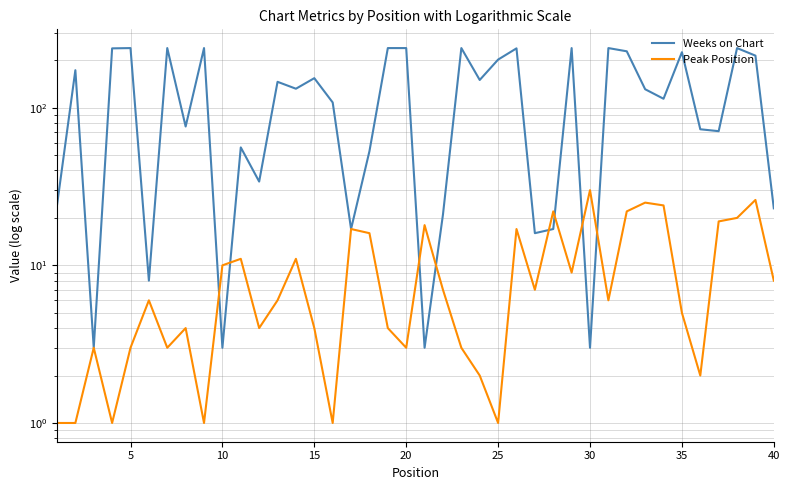

Reading left to right, extract all data points from this chart.

Weeks on Chart: 24	173	3	238	239	8	239	76	239	3	56	34	146	132	154	108	17	53	239	239	3	21	239	150	202	238	16	17	239	3	239	228	131	114	225	73	71	239	214	23
Peak Position: 1	1	3	1	3	6	3	4	1	10	11	4	6	11	4	1	17	16	4	3	18	7	3	2	1	17	7	22	9	30	6	22	25	24	5	2	19	20	26	8